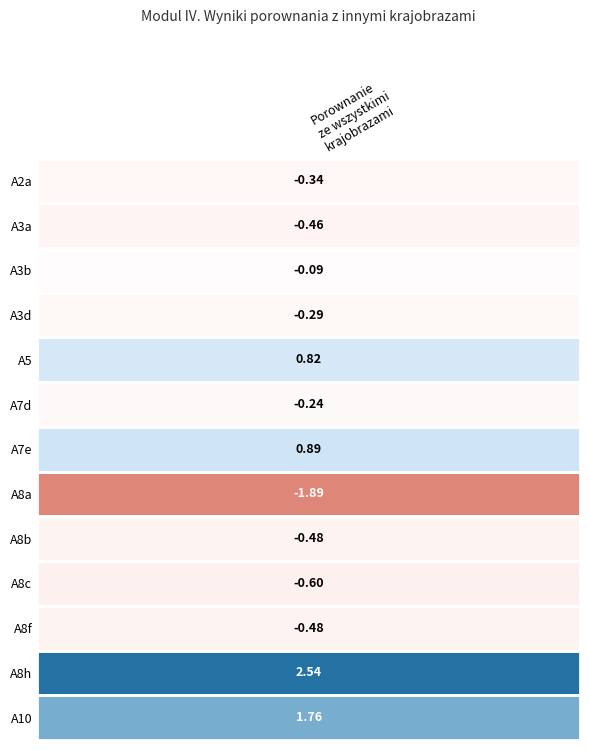

The chart shows a value of -0.4 at 3. True or false?

False